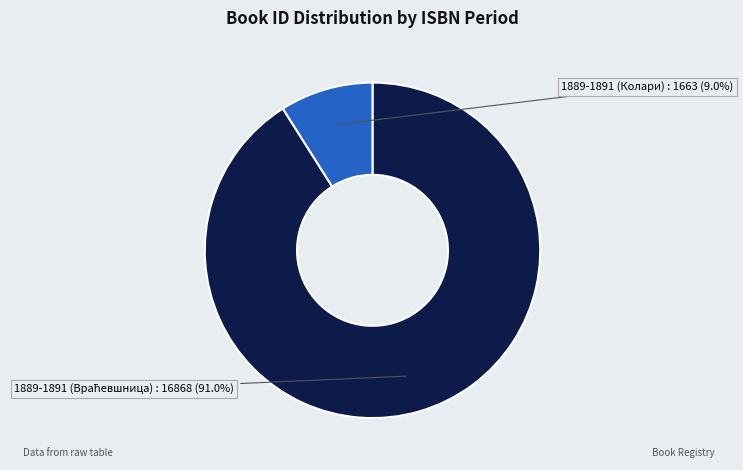

To the nearest percent, what is the average slice percentage?

50%